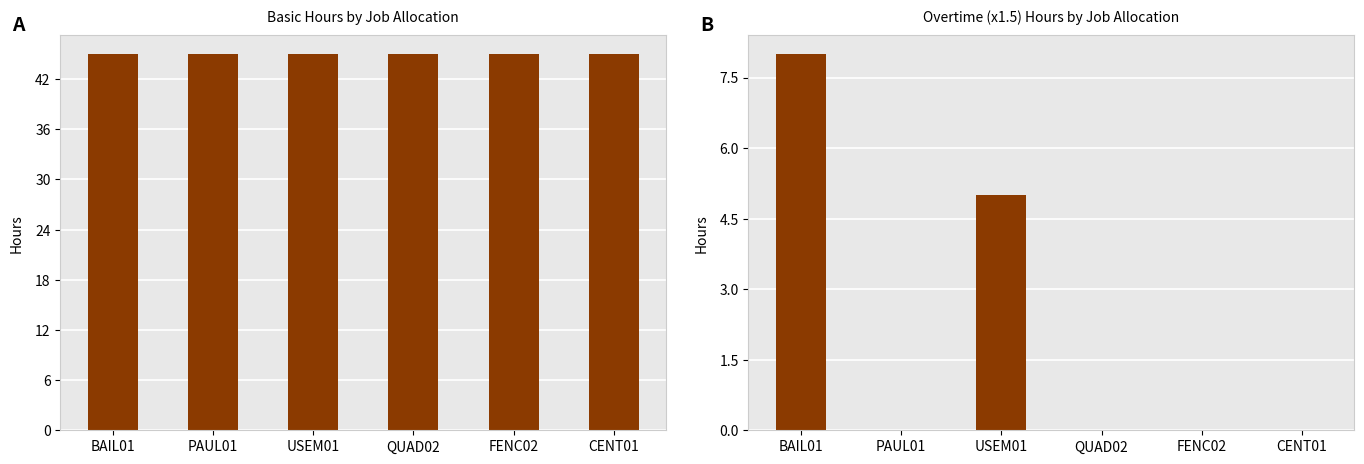

Which series has the largest total across all categories?

Basic Hours by Job Allocation